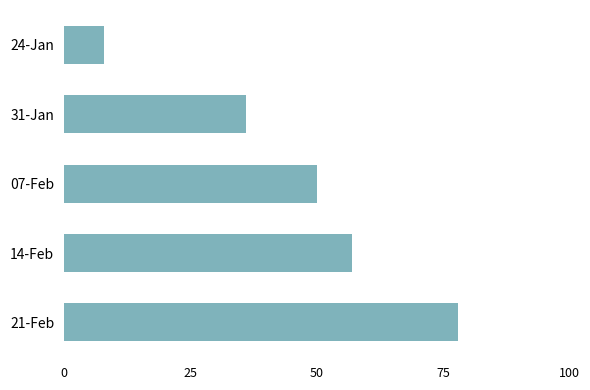

How many values are between 36 and 57?

3